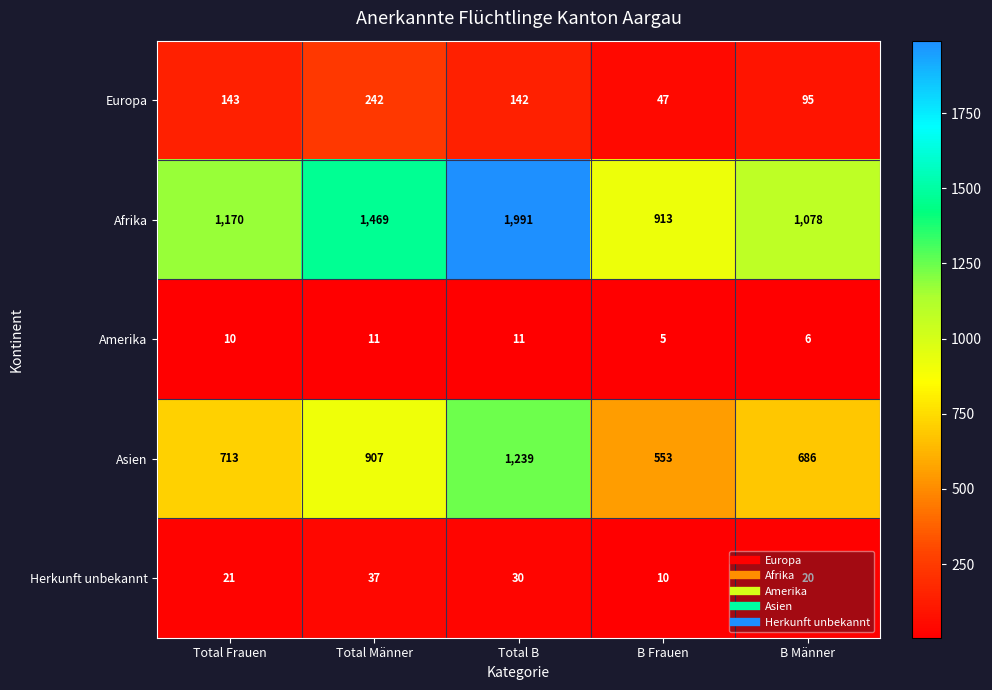

True or false: Afrika has a value of 1991 at Total B.

True